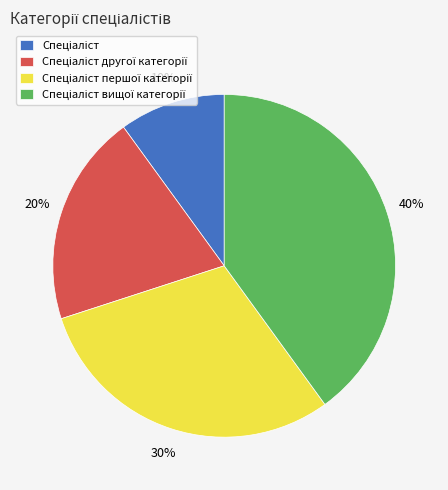

Does any single category account for the majority?

No